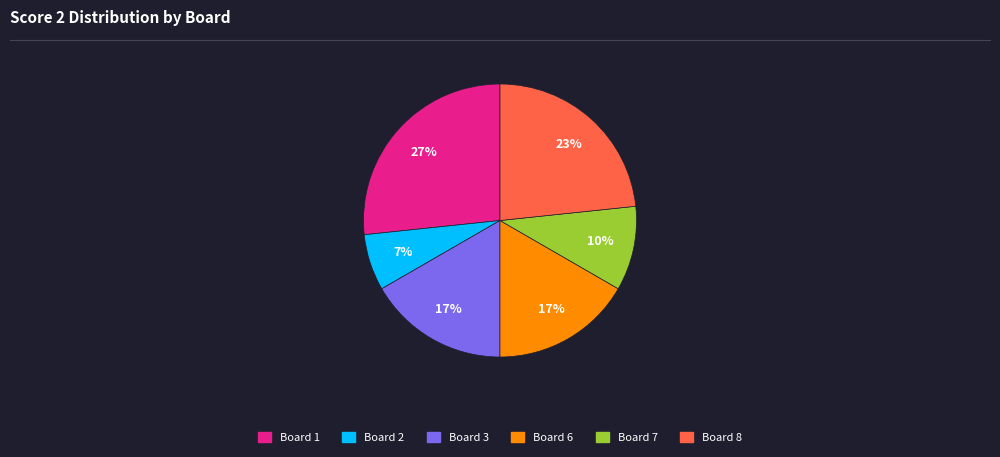

To the nearest percent, what is the difference between the largest and smallest slice percentages?

20%